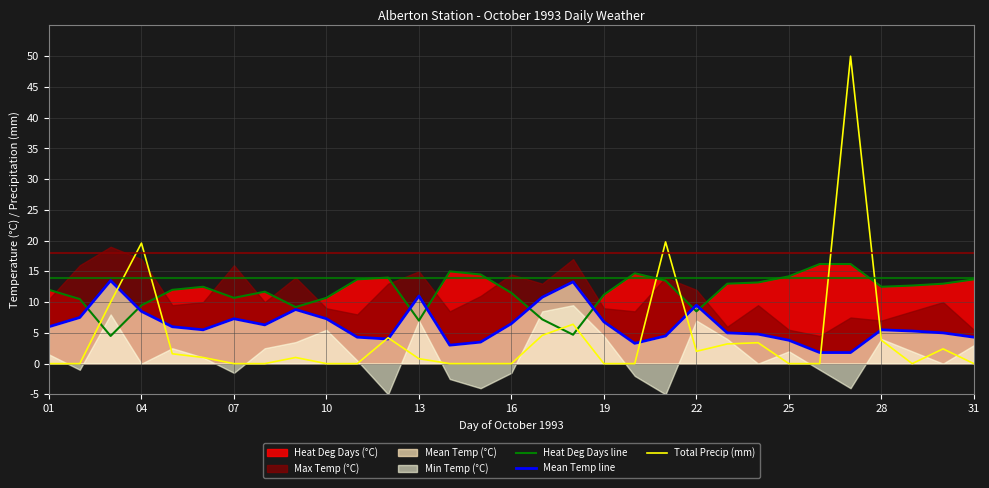

Which series has the largest range (max minus min)?

Total Precip (mm)